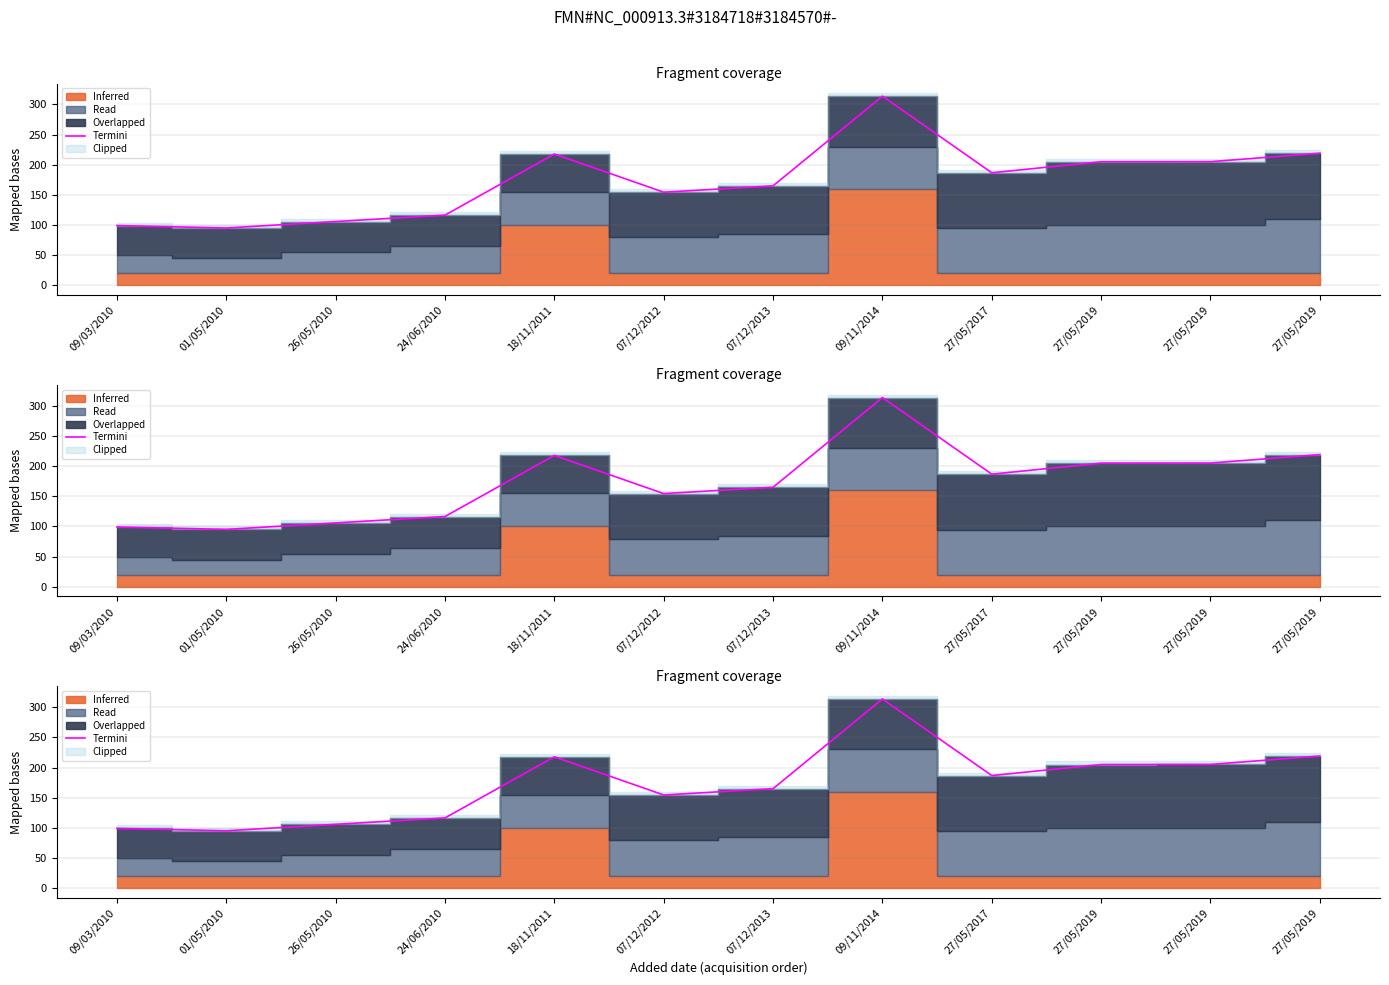

List the labels in order of value, smallest first.

01/05/2010, 09/03/2010, 26/05/2010, 24/06/2010, 07/12/2012, 07/12/2013, 27/05/2017, 27/05/2019, 27/05/2019, 18/11/2011, 27/05/2019, 09/11/2014